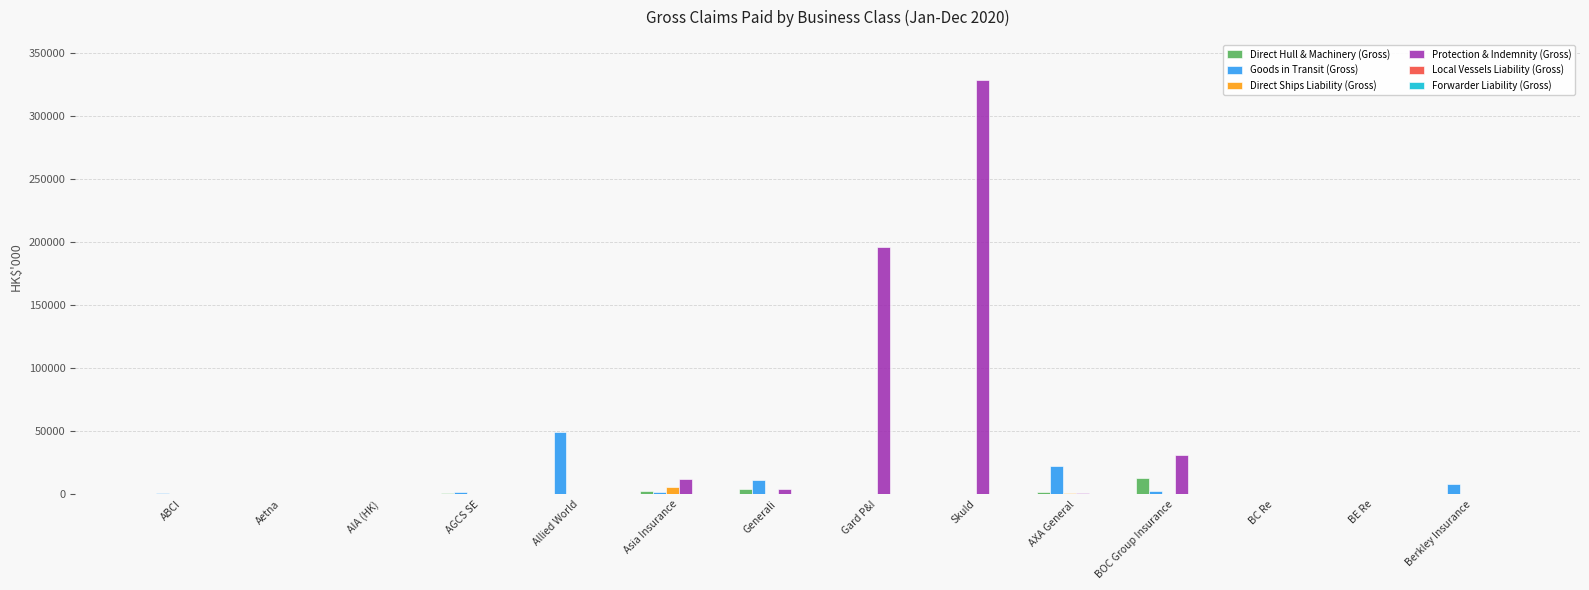

Which series has the widest spread of values?

Protection & Indemnity (Gross)